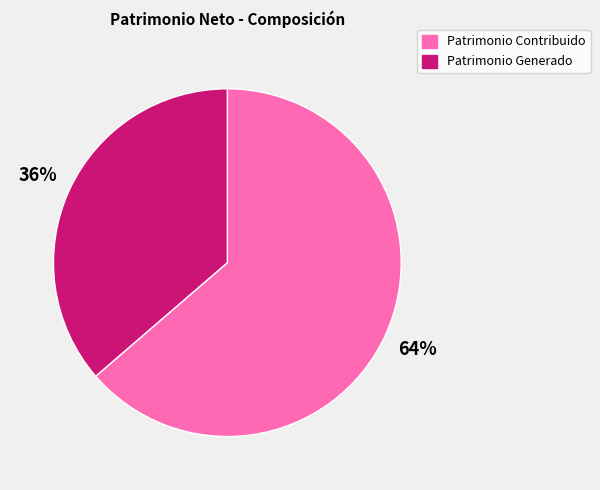

To the nearest percent, what is the average slice percentage?

50%